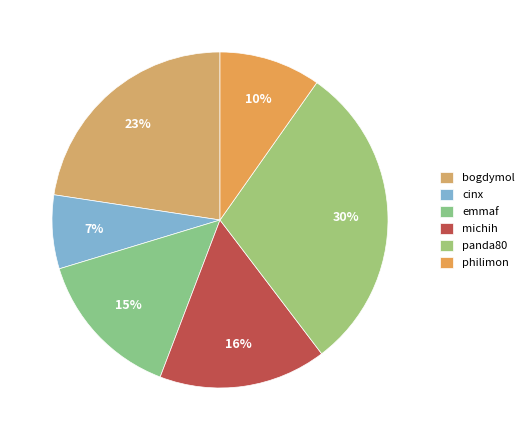

Does cinx account for over 50% of the chart?

No